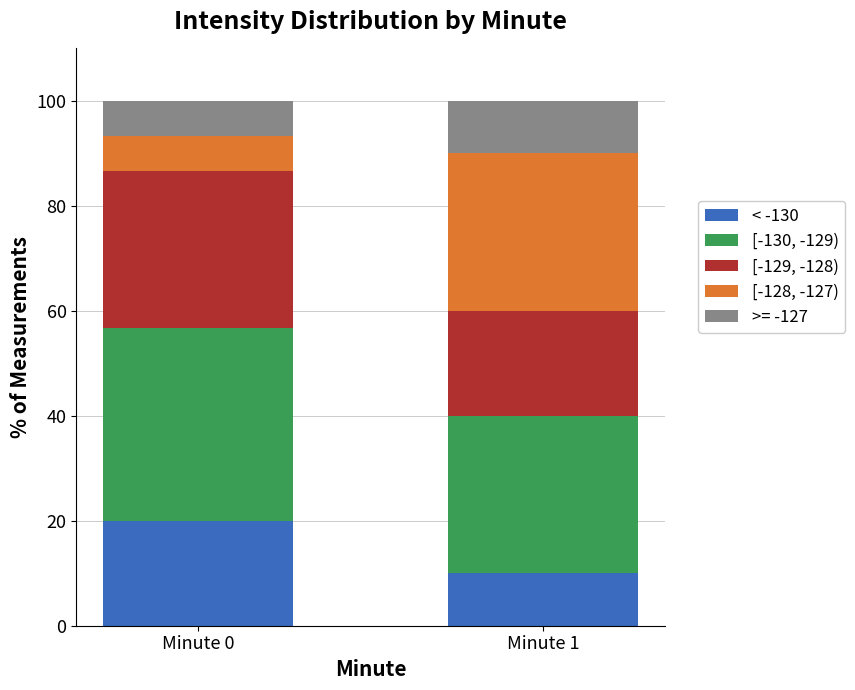

Are the bars horizontal?

No